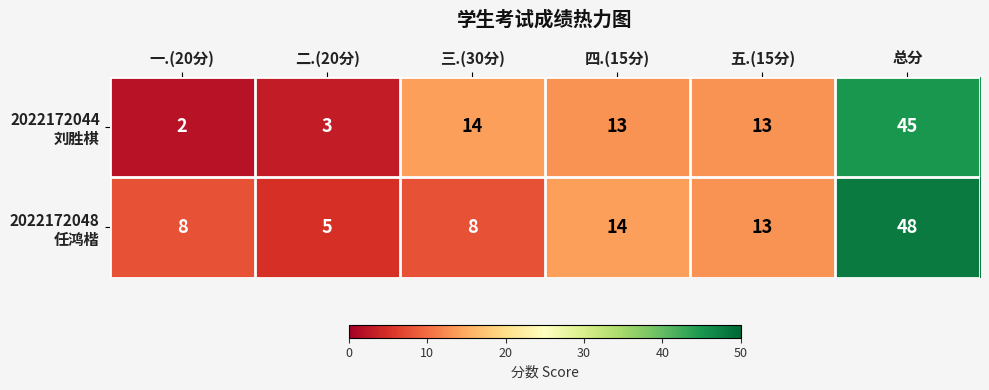

At which category does the chart reach its peak across all series?

总分